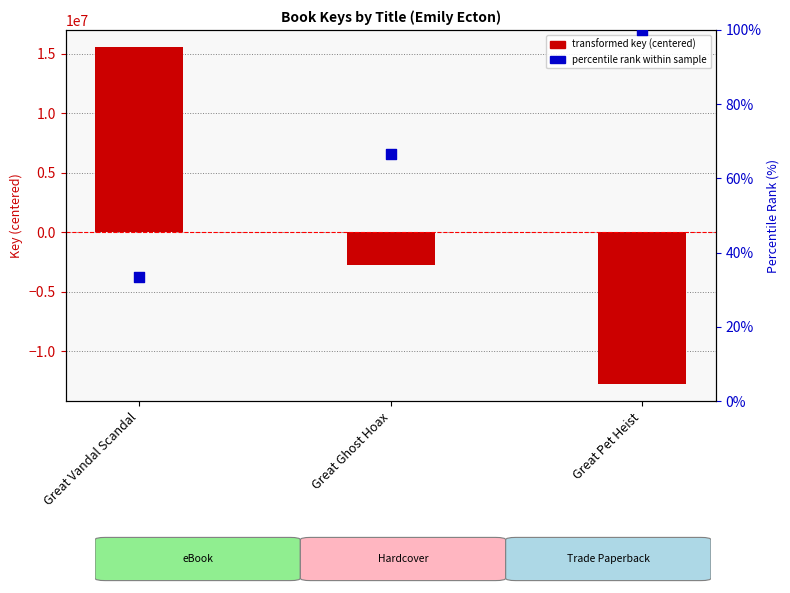

Which series has the largest total across all categories?

percentile rank